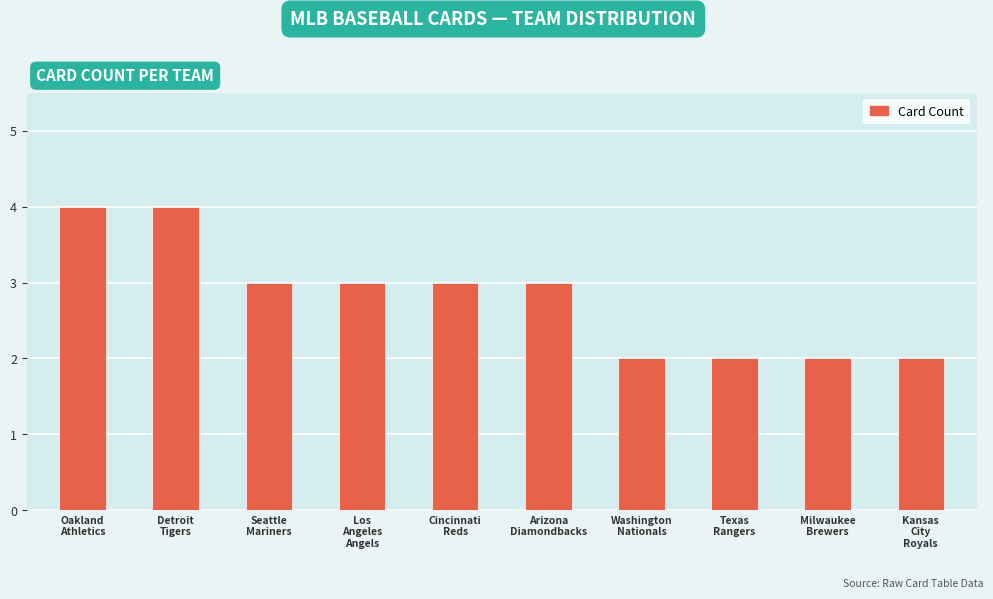

Reading left to right, what are all the values shown in this chart?

Oakland
Athletics=4	Detroit
Tigers=4	Seattle
Mariners=3	Los
Angeles
Angels=3	Cincinnati
Reds=3	Arizona
Diamondbacks=3	Washington
Nationals=2	Texas
Rangers=2	Milwaukee
Brewers=2	Kansas
City
Royals=2